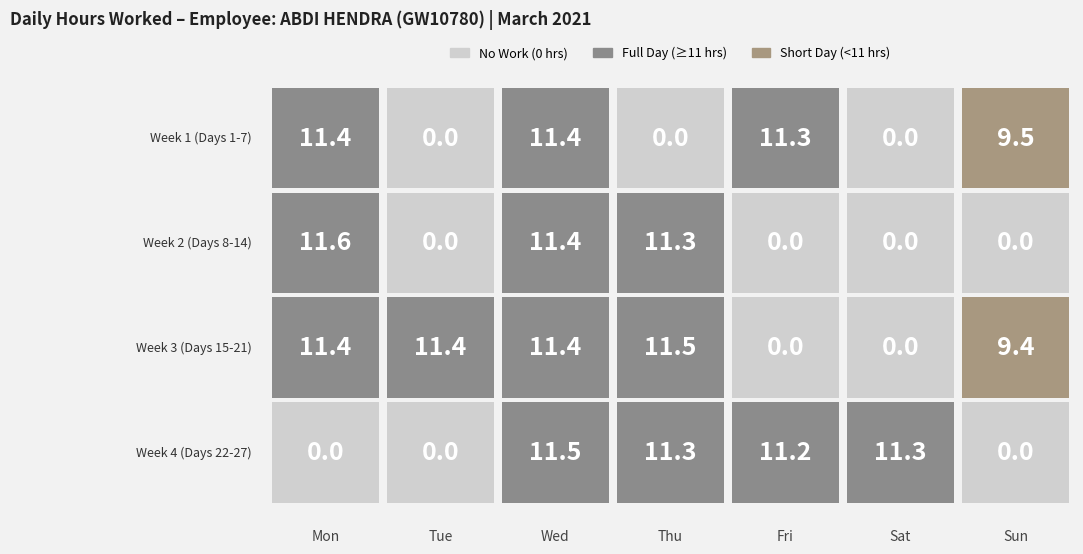

Which category has the lowest value in the Week 1 (Days 1-7) series?

Tue